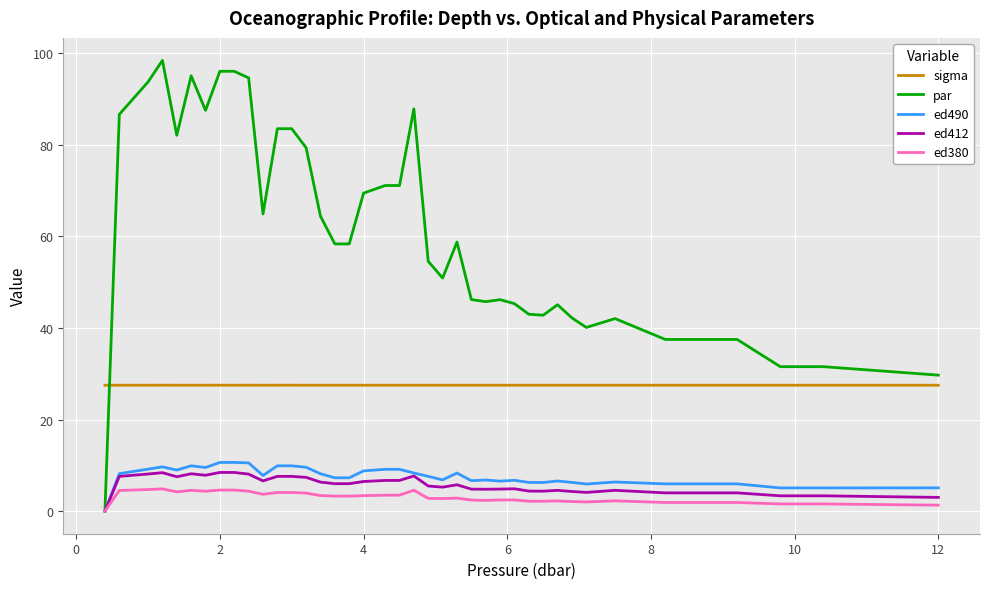

What is the greatest value displayed?

98.4